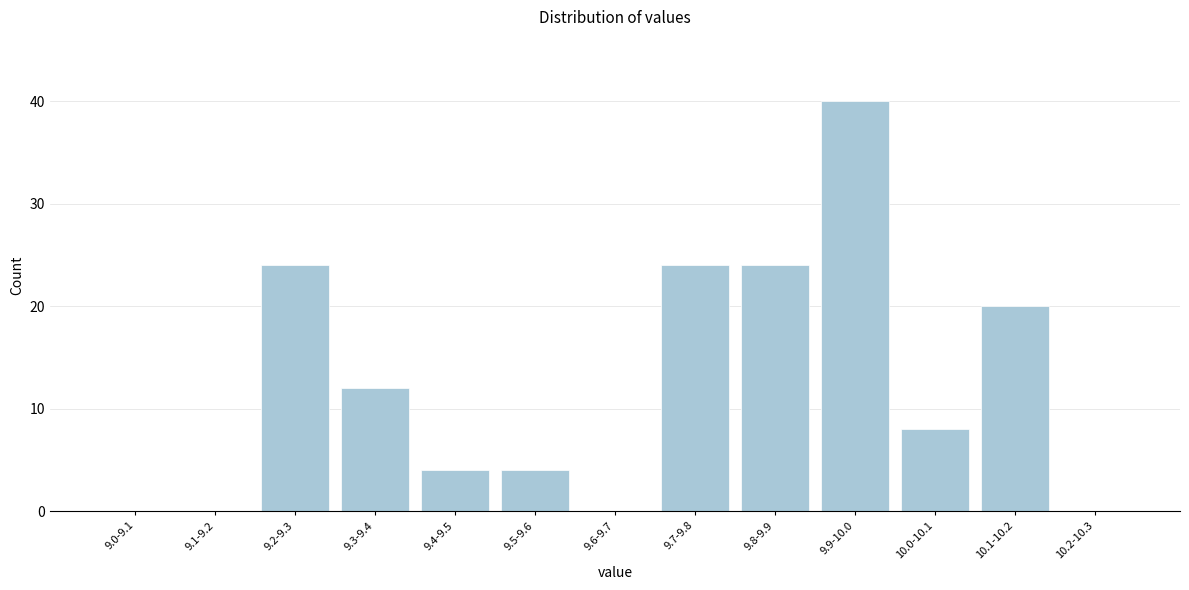

Reading left to right, transcribe all the data shown in this chart.

9.0-9.1=0	9.1-9.2=0	9.2-9.3=24	9.3-9.4=12	9.4-9.5=4	9.5-9.6=4	9.6-9.7=0	9.7-9.8=24	9.8-9.9=24	9.9-10.0=40	10.0-10.1=8	10.1-10.2=20	10.2-10.3=0